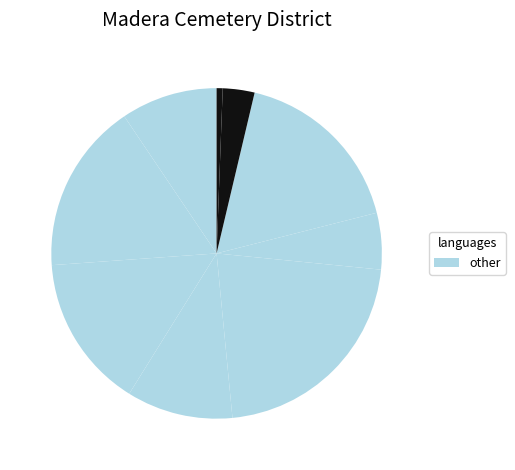

Count the number of slices in the pie.

9